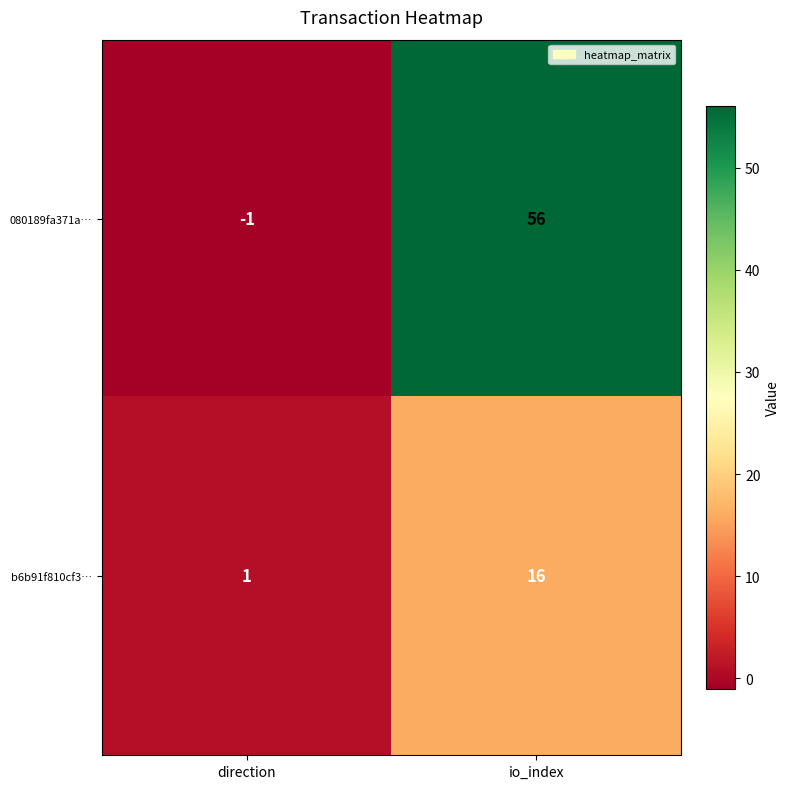

What is the sum of all 080189fa371a… values?

55